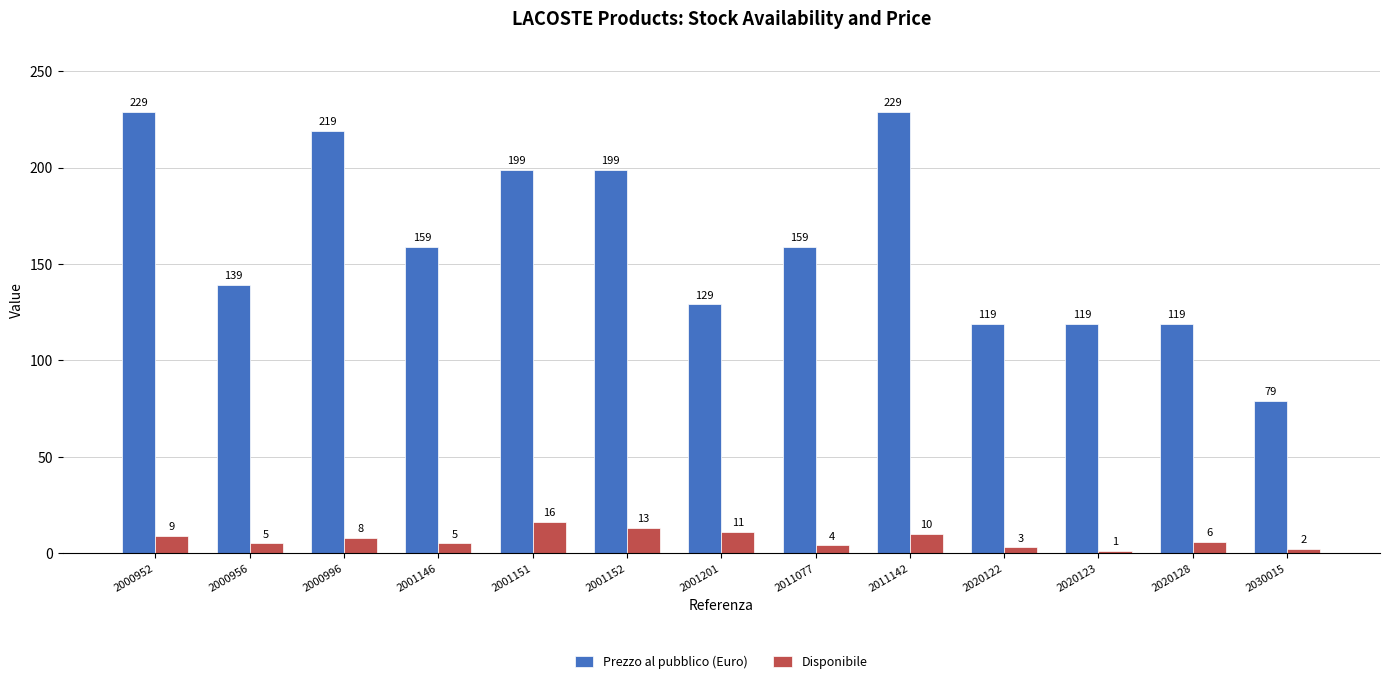

What are all the series names shown in the legend?

Prezzo al pubblico (Euro), Disponibile